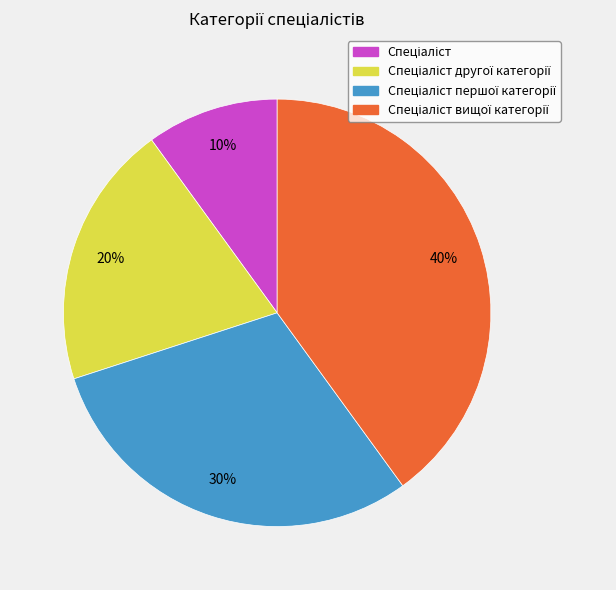

To the nearest percent, what is the average slice percentage?

25%